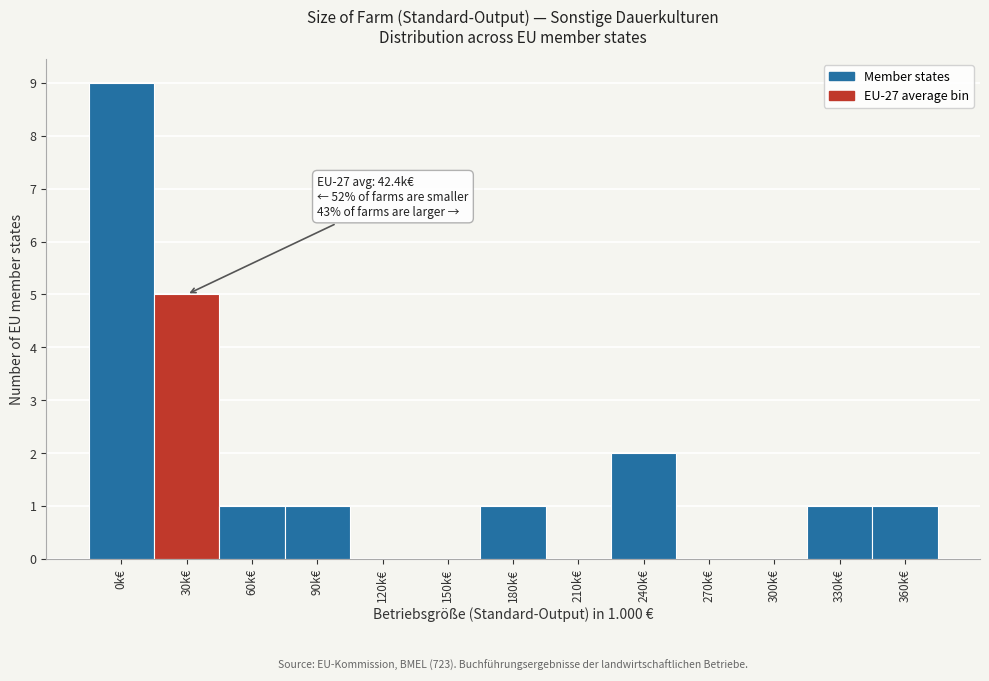

Reading right to left, list all the values displayed in this chart.

360k€=1	330k€=1	300k€=0	270k€=0	240k€=2	210k€=0	180k€=1	150k€=0	120k€=0	90k€=1	60k€=1	30k€=5	0k€=9